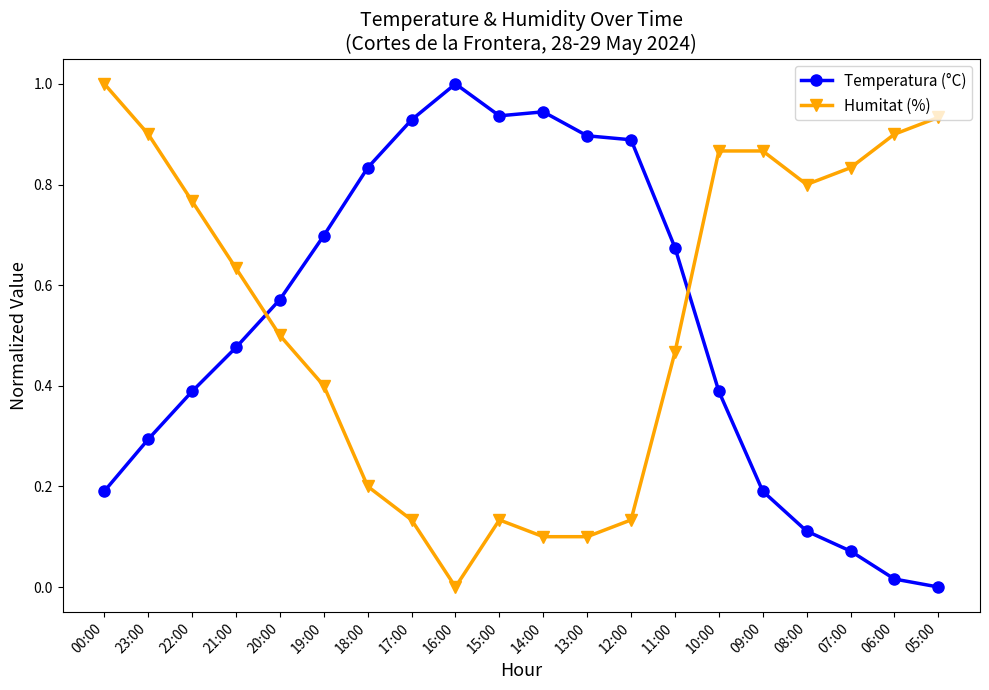

What is the sum of the Temperatura (°C) values at 23:00 and 15:00?

1.2